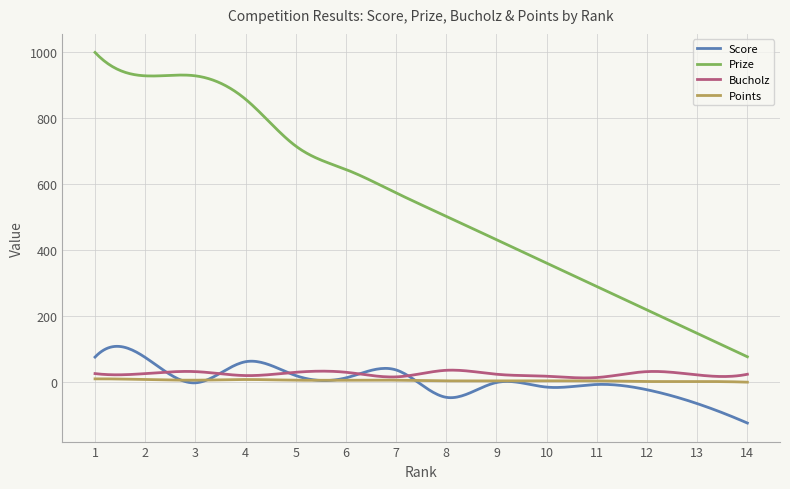

What is the minimum value shown in the chart?

-124.0